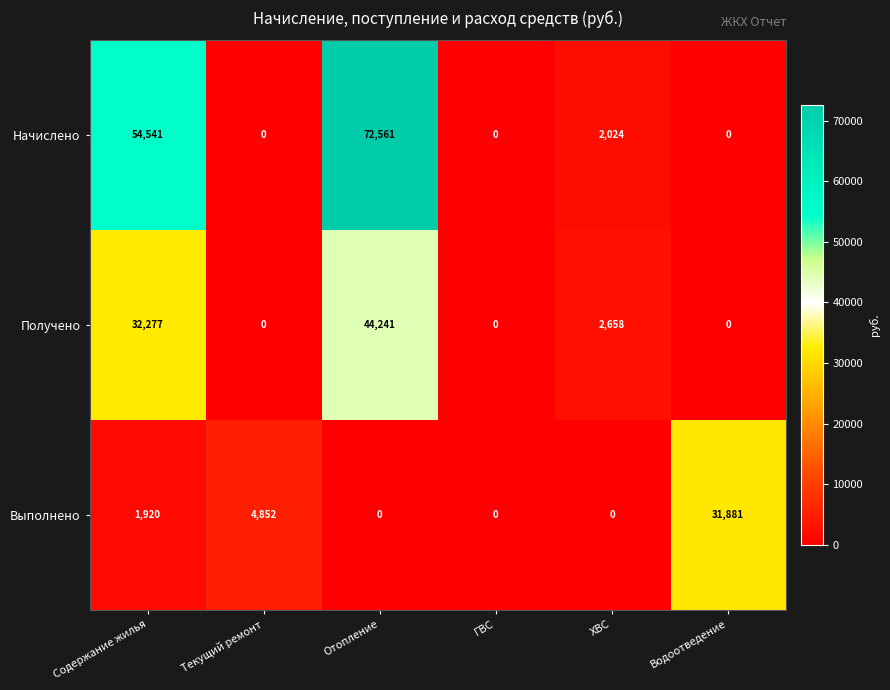

List the series in order of their peak value, highest first.

Начислено, Получено, Выполнено